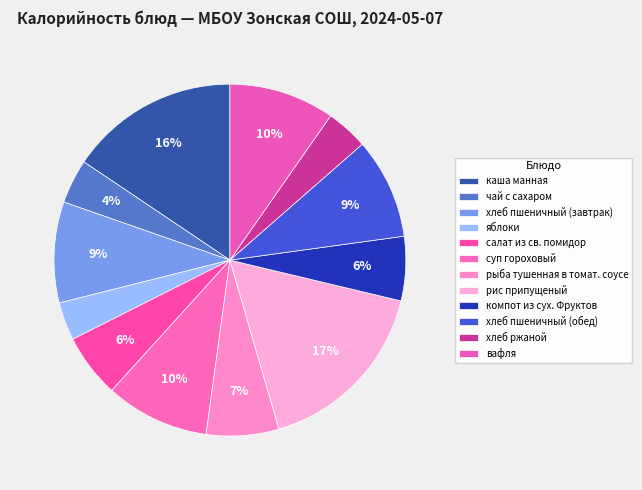

What percentage is the яблоки slice, to the nearest percent?

4%